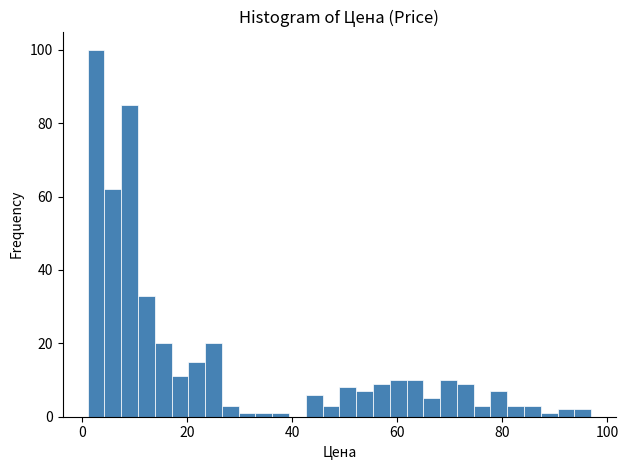

Read against the x-axis, roughly where is the centre of the tallest bar?

2